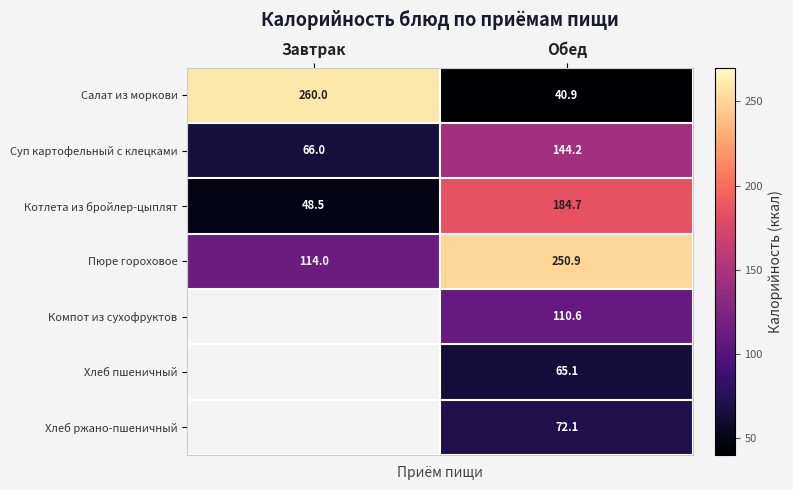

What is the spread (max minus min) of values at Обед?

210.0